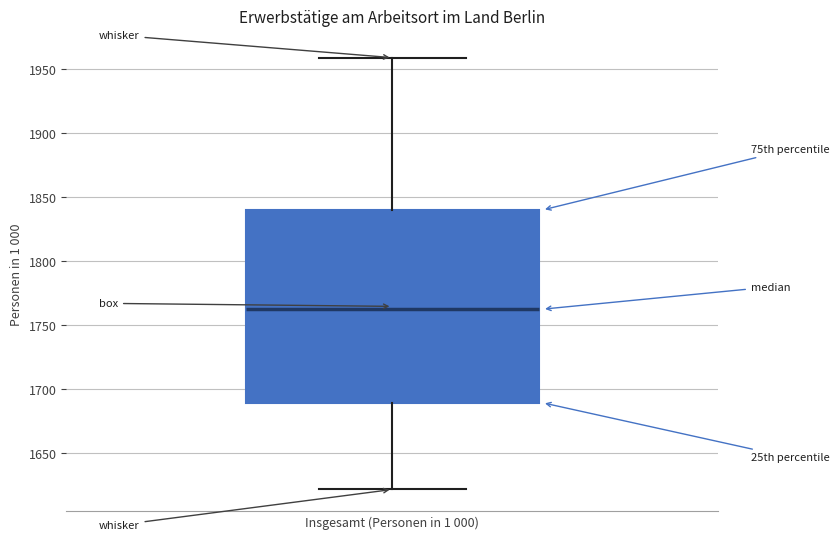

Where does the upper whisker of the box for Insgesamt (Personen in 1 000) end on the y-axis? The values are not printed on the chart, so give them approximately, as read against the axis.

1960